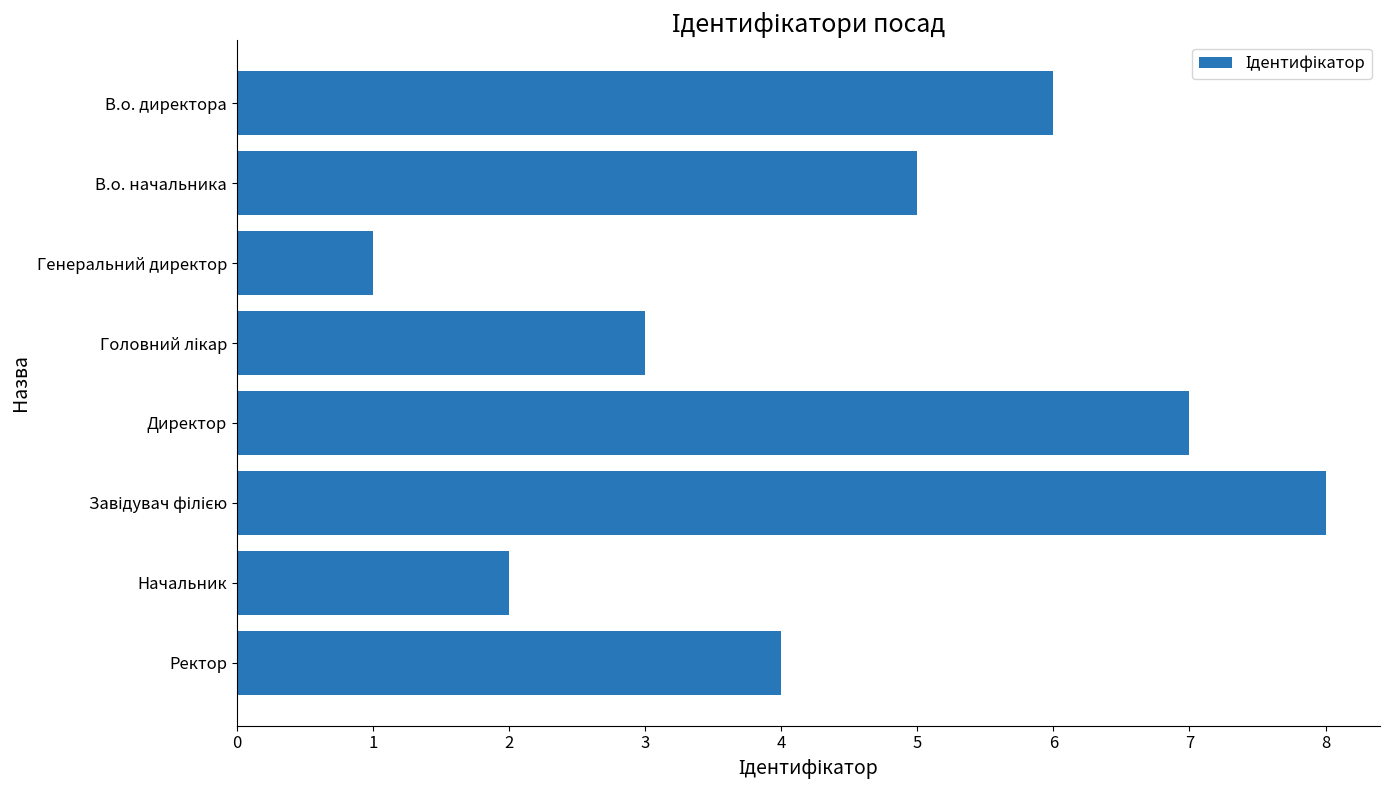

Is it true that the value at Ректор is 4?

True